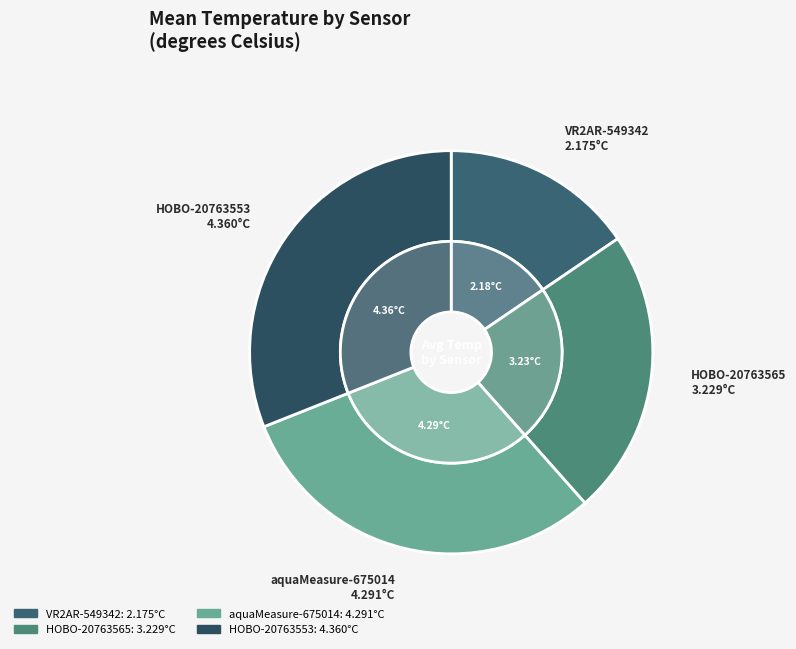

Is the sum of VR2AR-549342 and HOBO-20763565 greater than half?

No